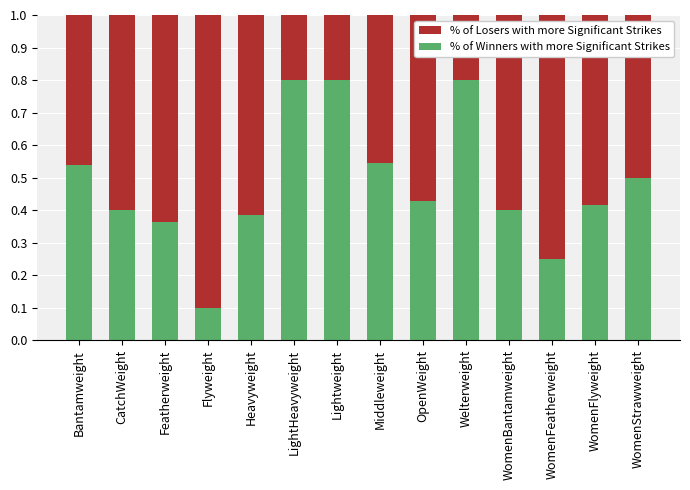

The value of % of Winners with more Significant Strikes at Heavyweight is 0.2. True or false?

False